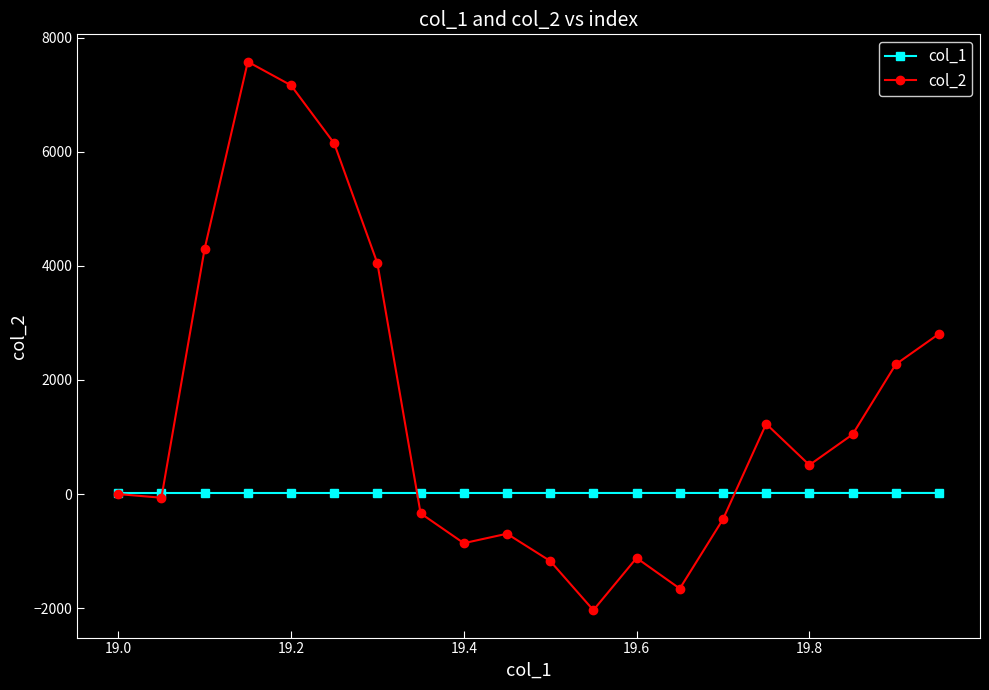

What are all the series names shown in the legend?

col_1, col_2